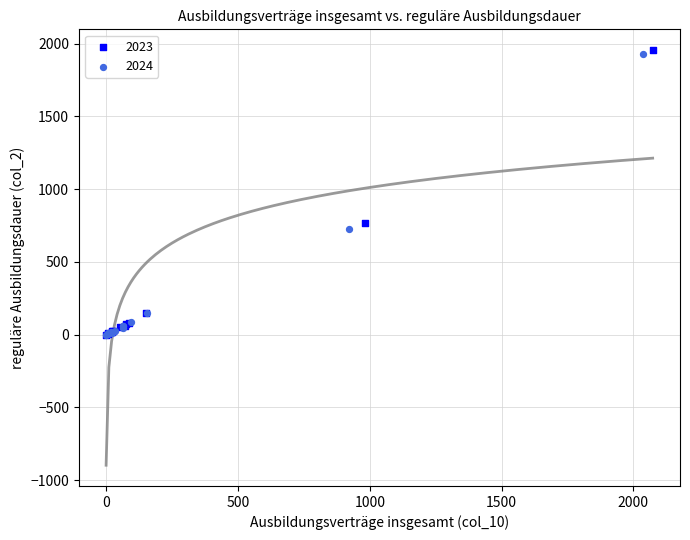

Which series has the widest spread of Y values?

2023